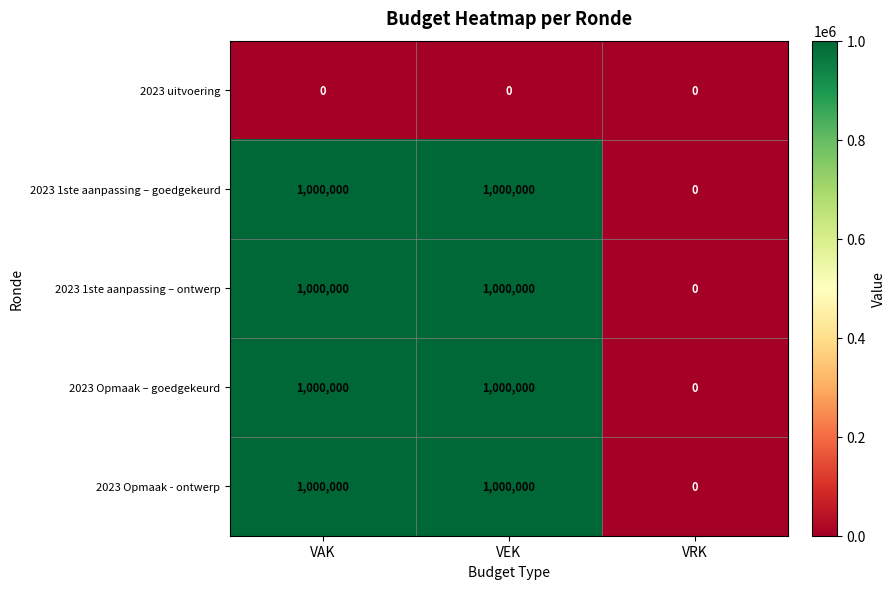

What is the difference between the highest and lowest values at VEK?

1000000